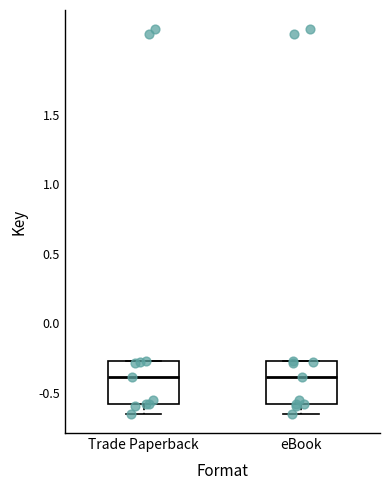

Reading left to right, read every box against the y-axis: the position of its median line, the range the box covers, and the ends of its whiskers. The values are not printed on the chart, so give them approximately, as read against the axis.

Trade Paperback: median -0.40, box -0.60 to -0.30, whiskers -0.65 to -0.25
eBook: median -0.40, box -0.60 to -0.30, whiskers -0.65 to -0.25